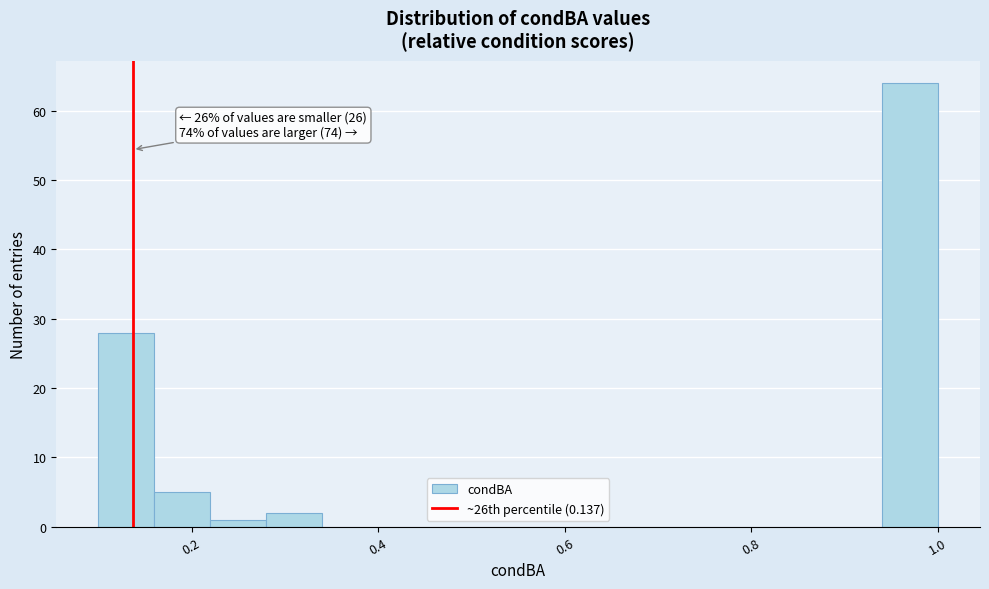

Around what value on the x-axis is the tallest bar? Give the approximate position of its centre, as read against the axis.

0.98